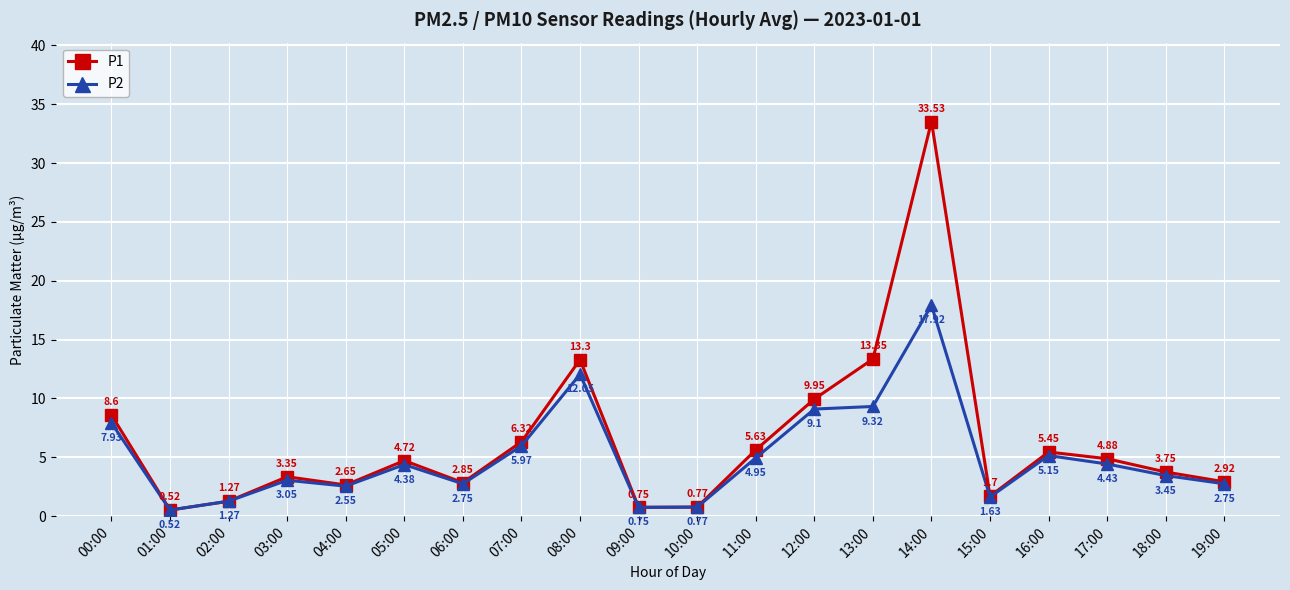

List the labels in order of P1 value, largest first.

14:00, 13:00, 08:00, 12:00, 00:00, 07:00, 11:00, 16:00, 17:00, 05:00, 18:00, 03:00, 19:00, 06:00, 04:00, 15:00, 02:00, 10:00, 09:00, 01:00